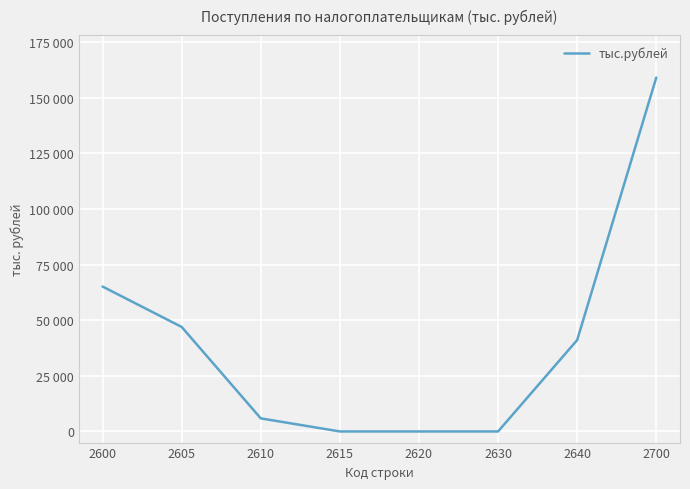

List the labels in order of value, largest first.

2700, 2600, 2605, 2640, 2610, 2615, 2620, 2630